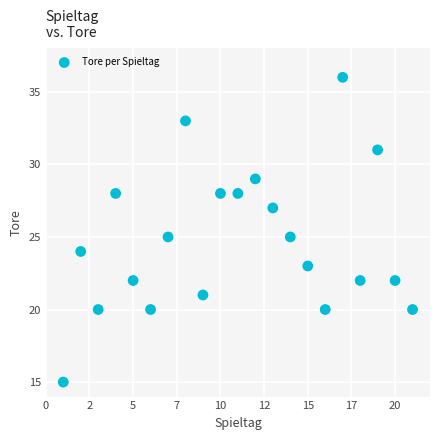

What is the range of X values (max minus min)?

20